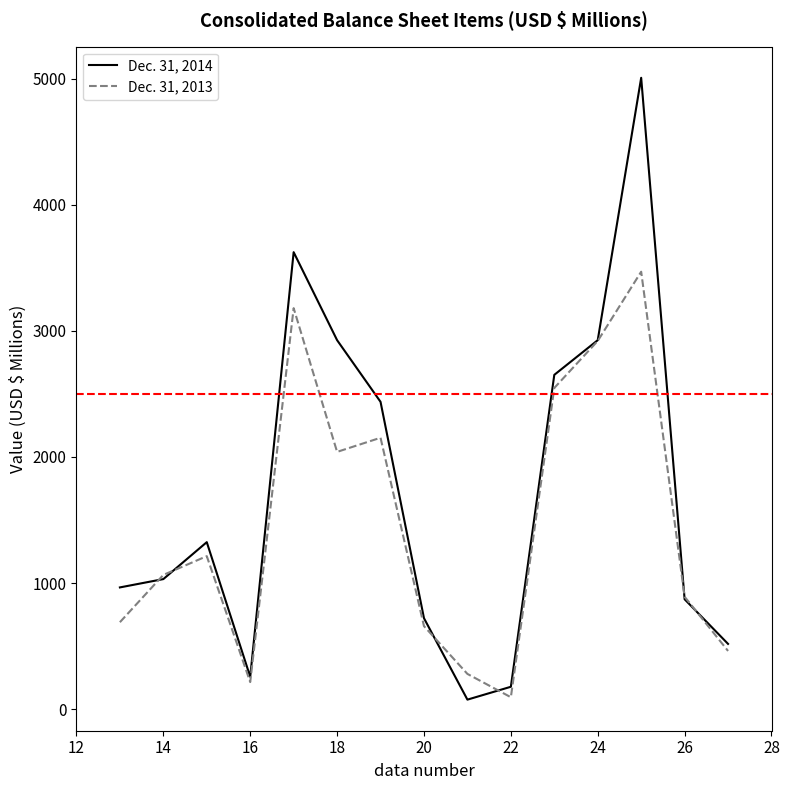

How many values in the Dec. 31, 2014 series are below 1031?

7